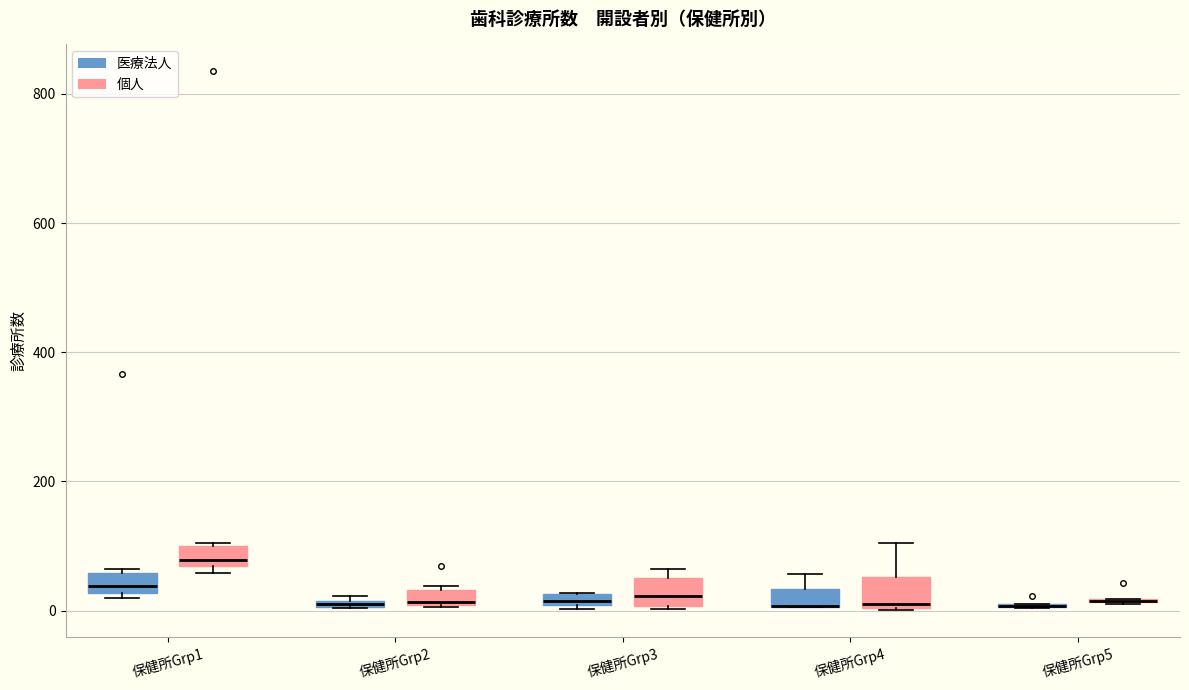

Where does the median line of the box for 保健所Grp1 (医療法人) sit on the y-axis? The values are not printed on the chart, so give them approximately, as read against the axis.

40